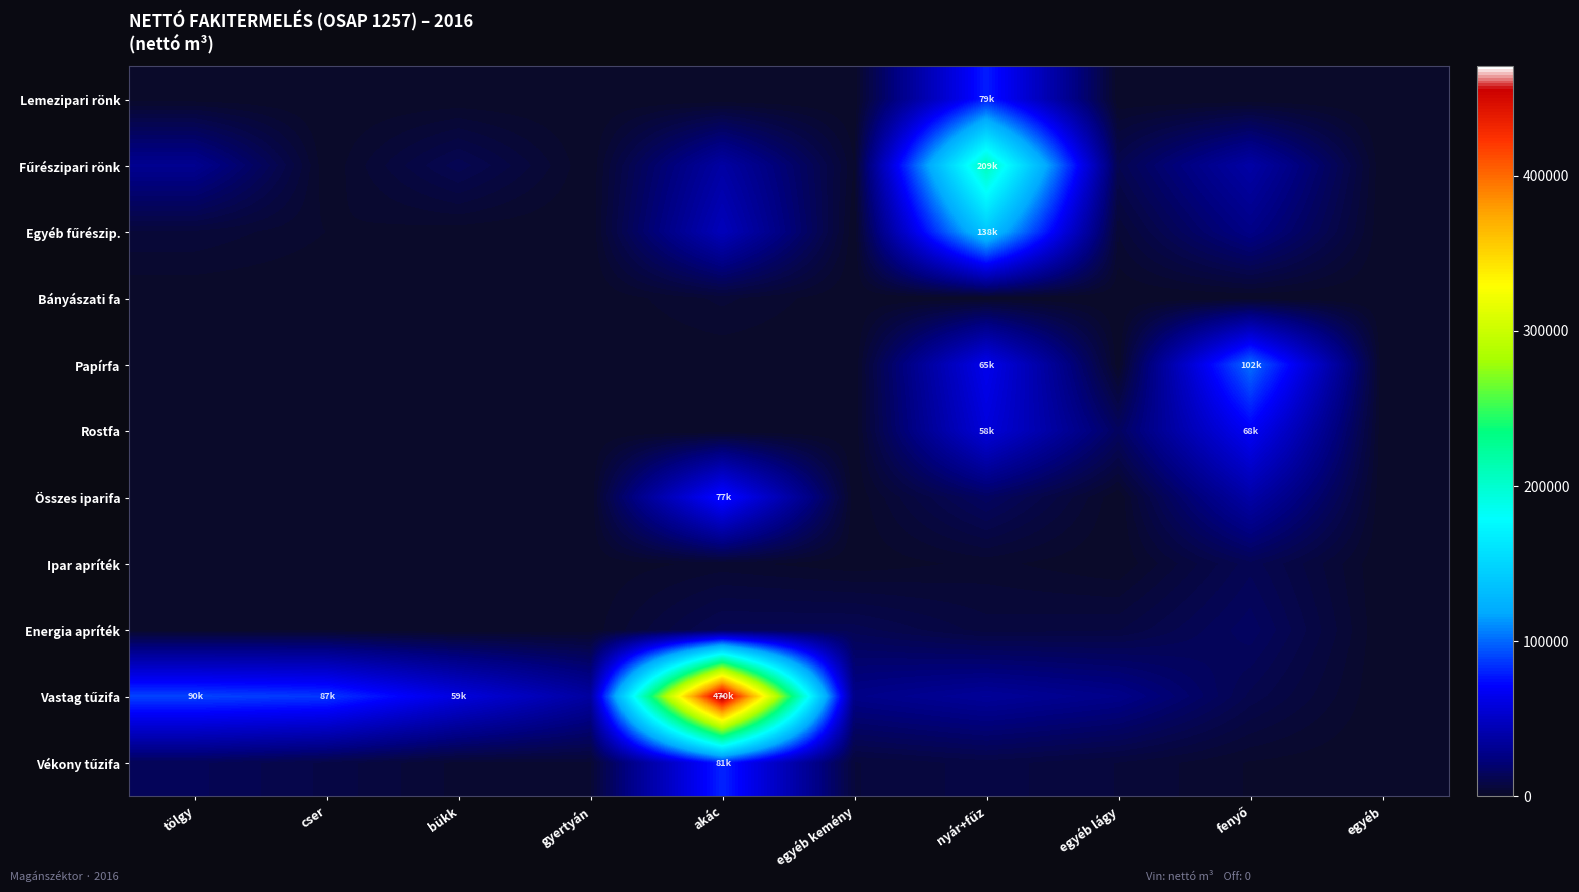

Which series has the largest total across all categories?

Vastag tűzifa